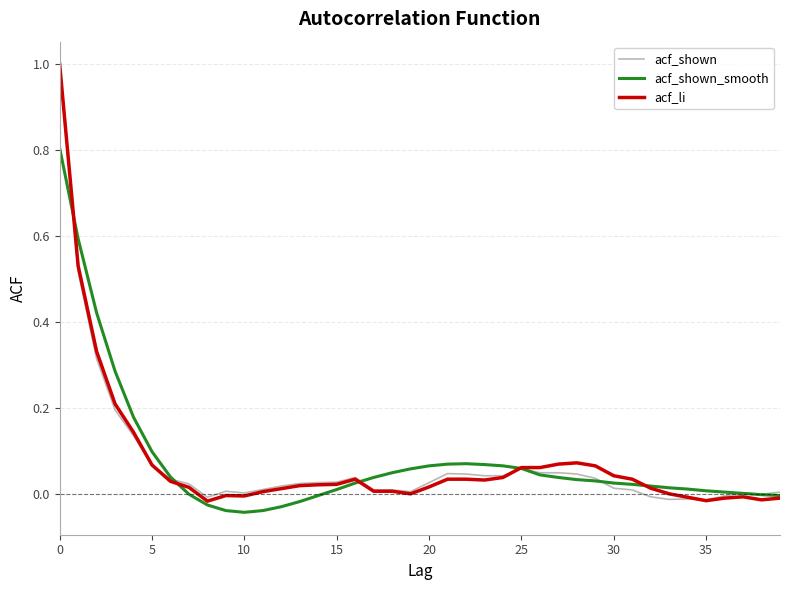

What is the greatest value displayed?

1.0